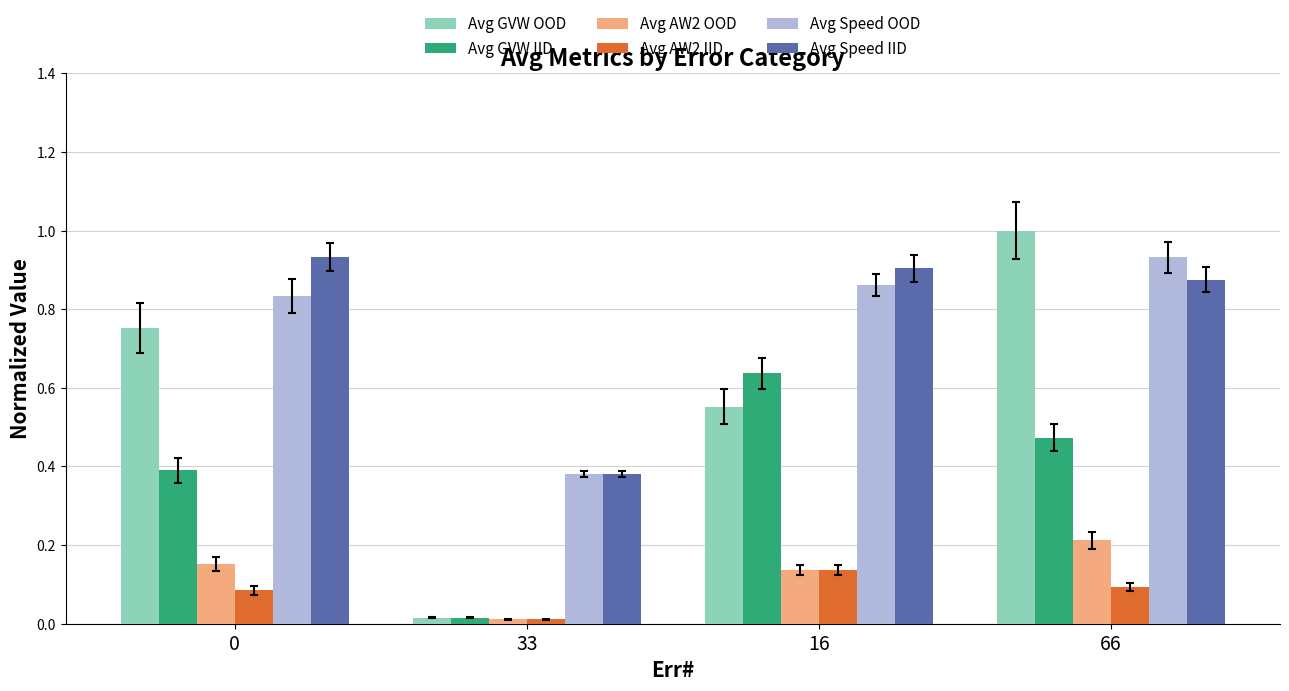

At which label is Avg Speed OOD closest to 0?

33